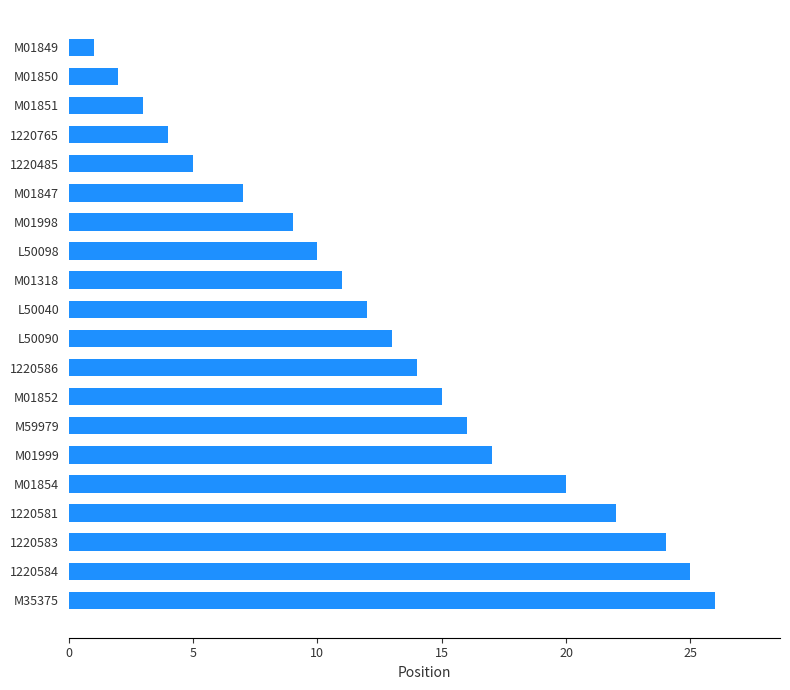

Read the value at M01847.

7